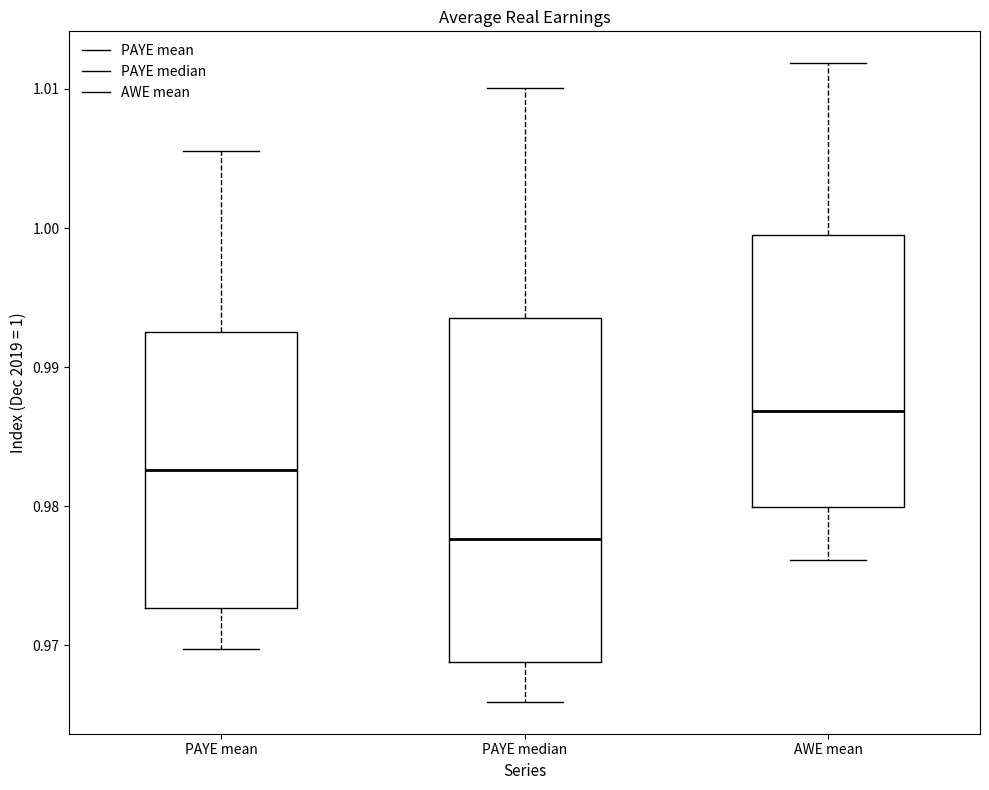

Comparing the boxes themselves (not the whiskers), which one is the tallest?

PAYE median